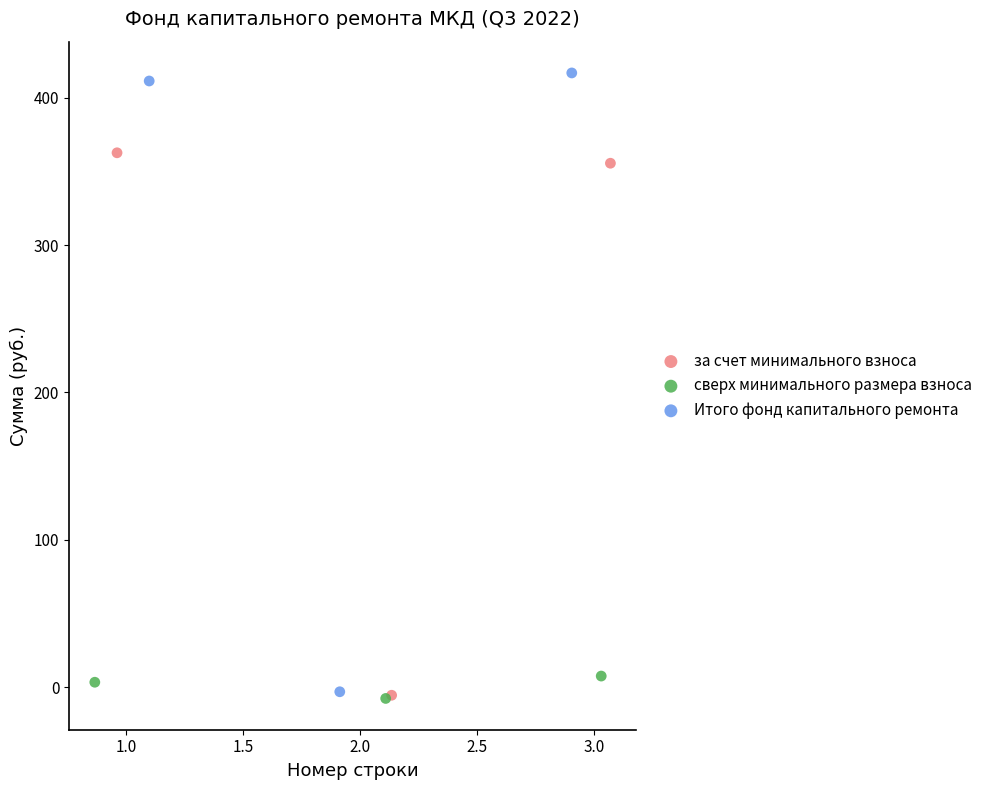

Which series contains the highest Y value?

Итого фонд капитального ремонта